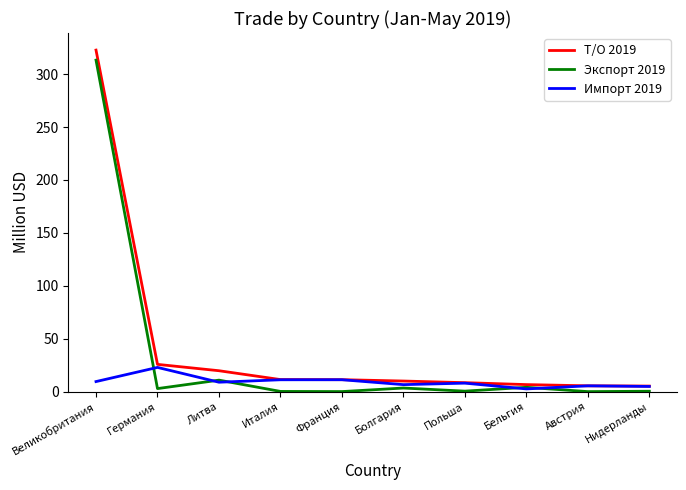

What is the maximum value for Импорт 2019?

22.9